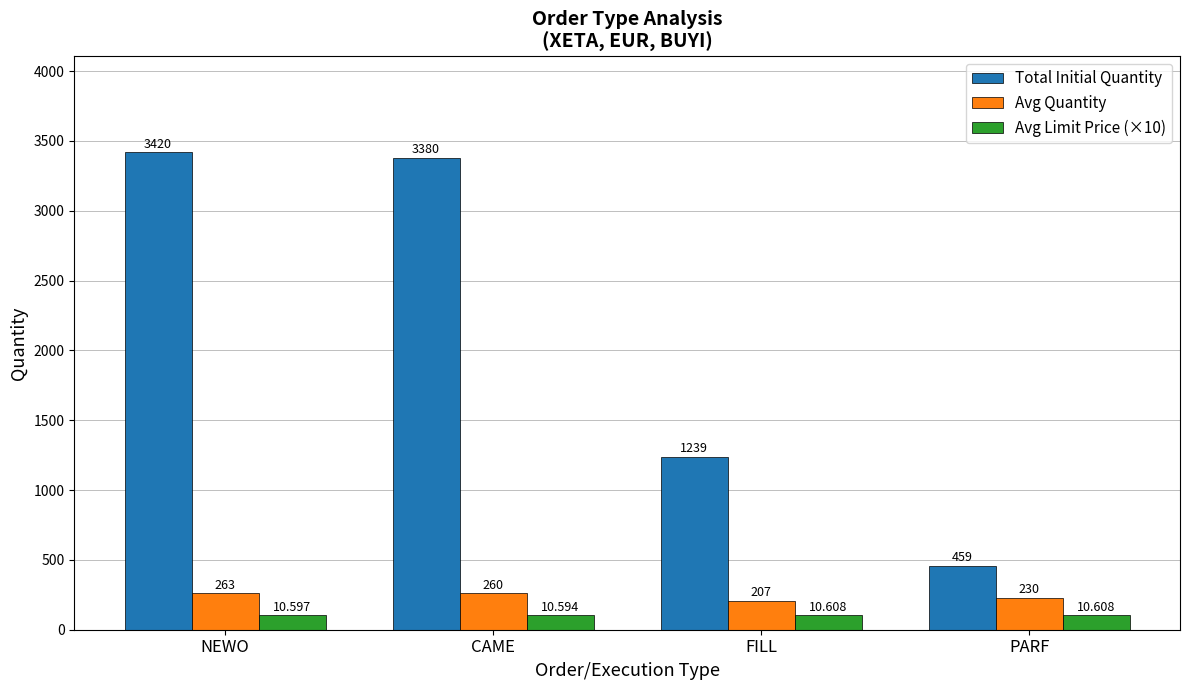

At which category is the sum across all series the highest?

NEWO